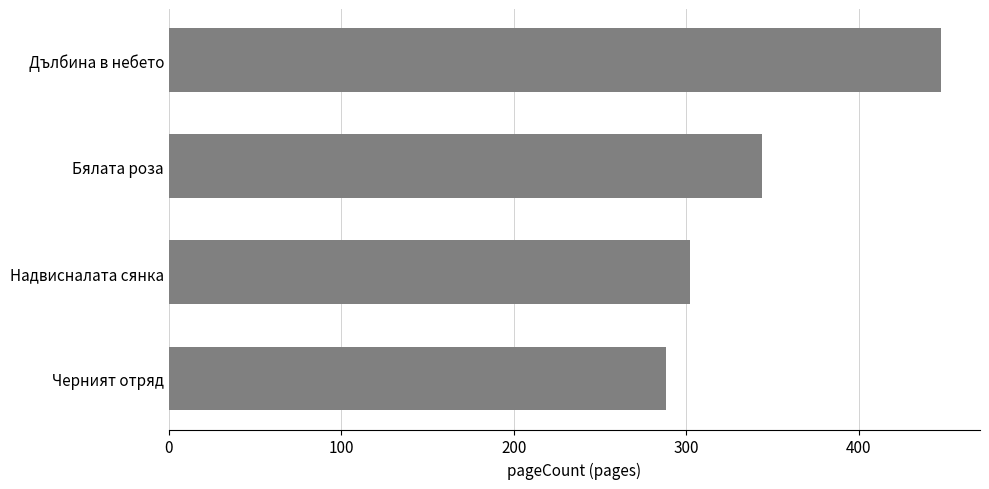

Does the chart contain stacked bars?

No